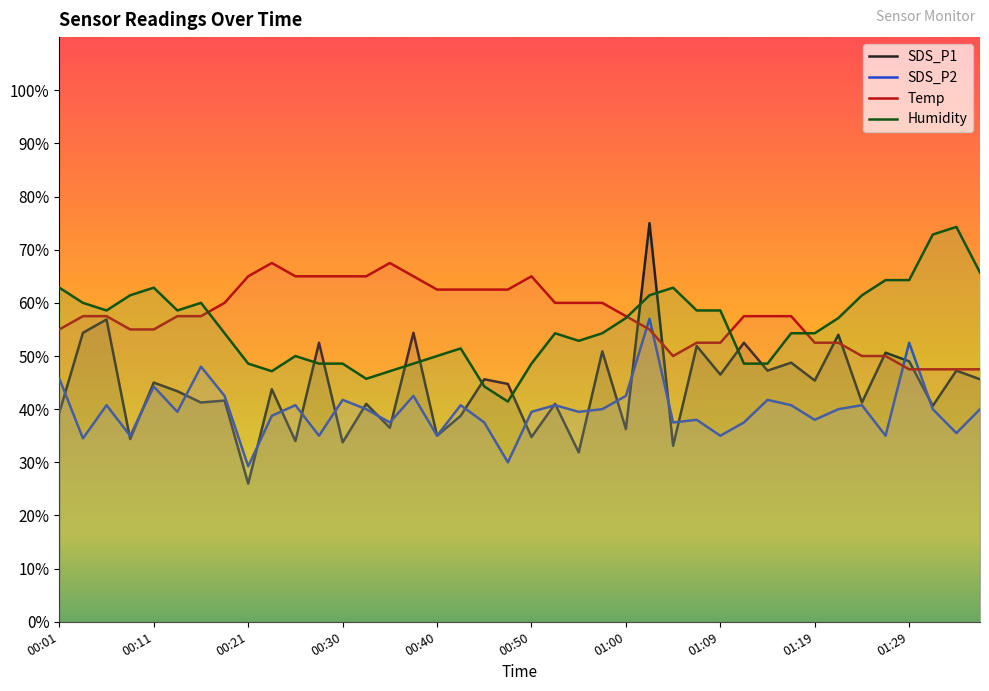

At how many categories does at least one series exceed 68?

3